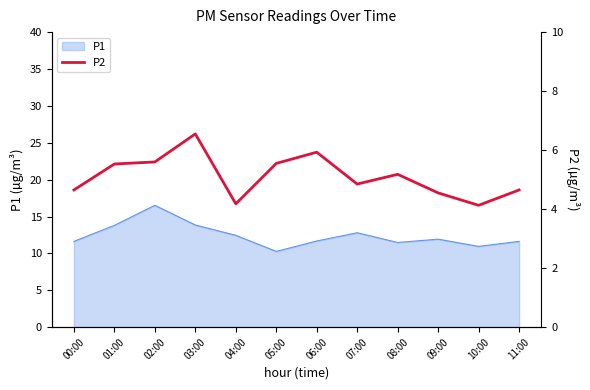

The value of P1 at 02:00 is 16.5. True or false?

True